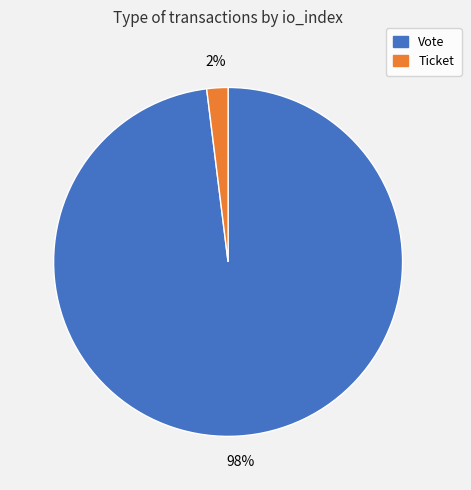

Is the sum of Vote and Ticket greater than half?

Yes